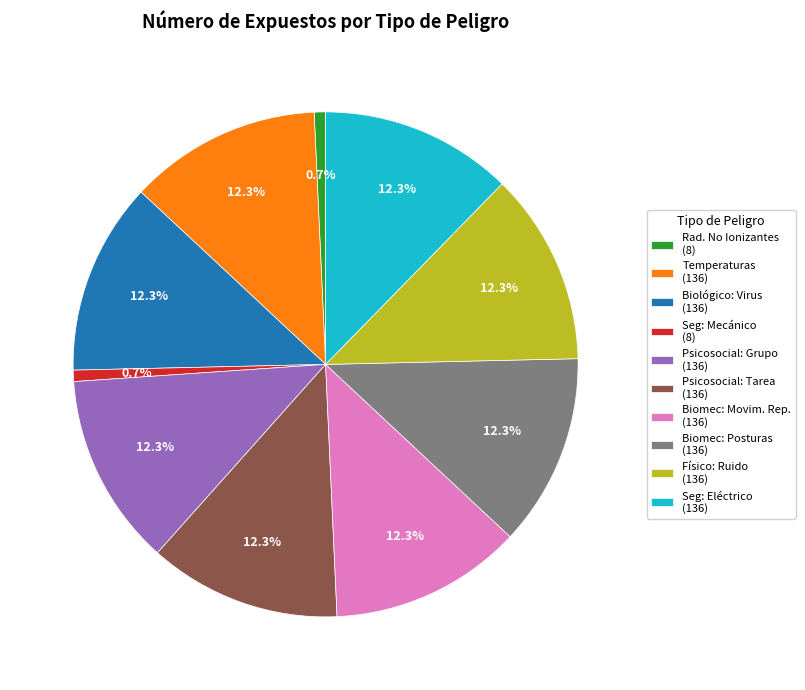

How many slices are in this pie chart?

10